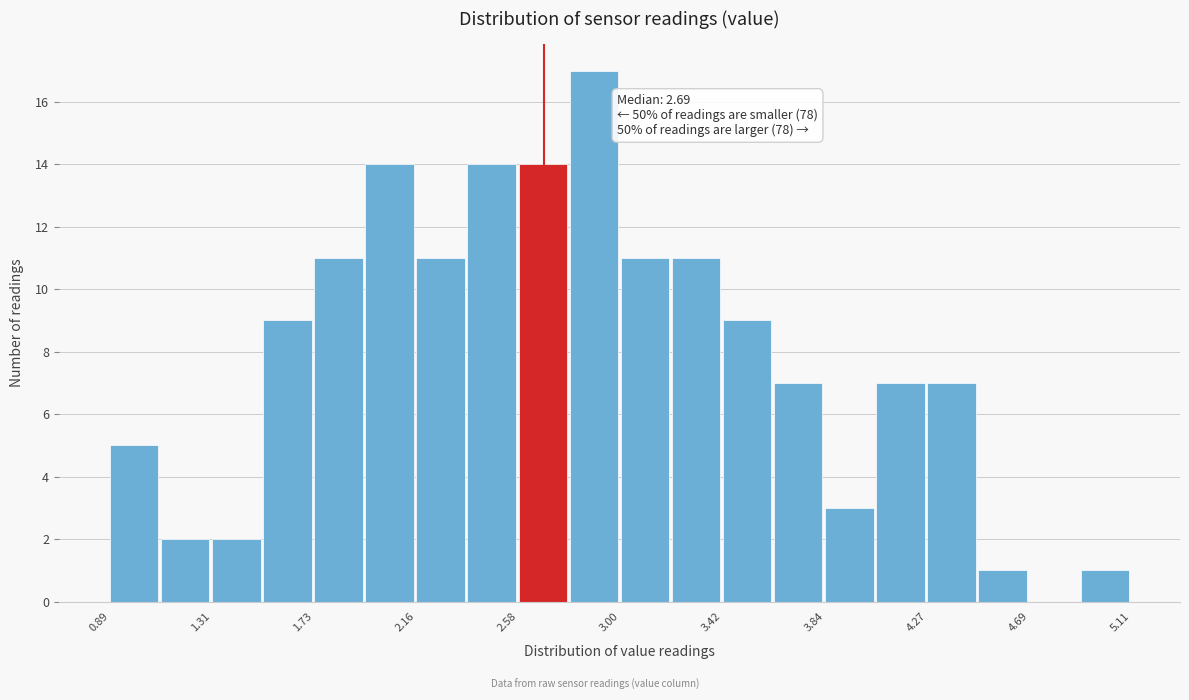

Over which range of the x-axis is the bar tallest?

2.80 to 3.00